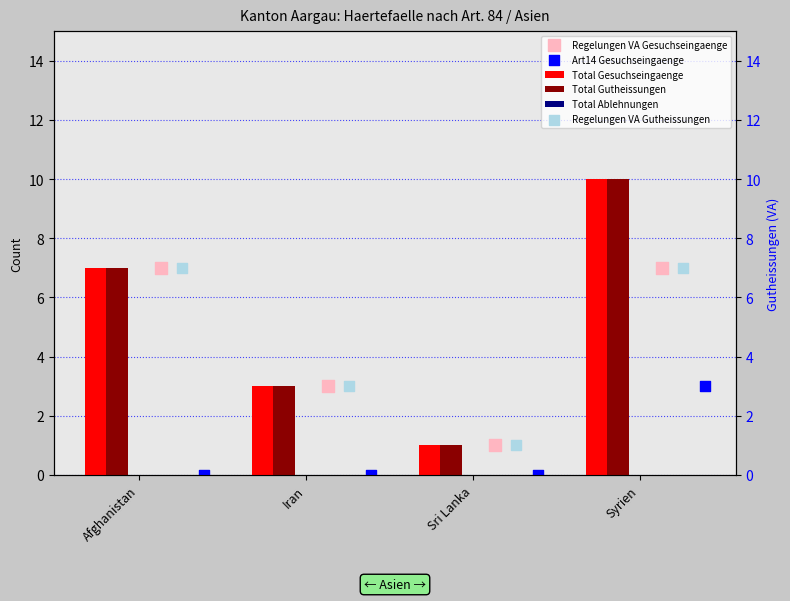

Which series has the largest total across all categories?

Total Gesuchseingaenge